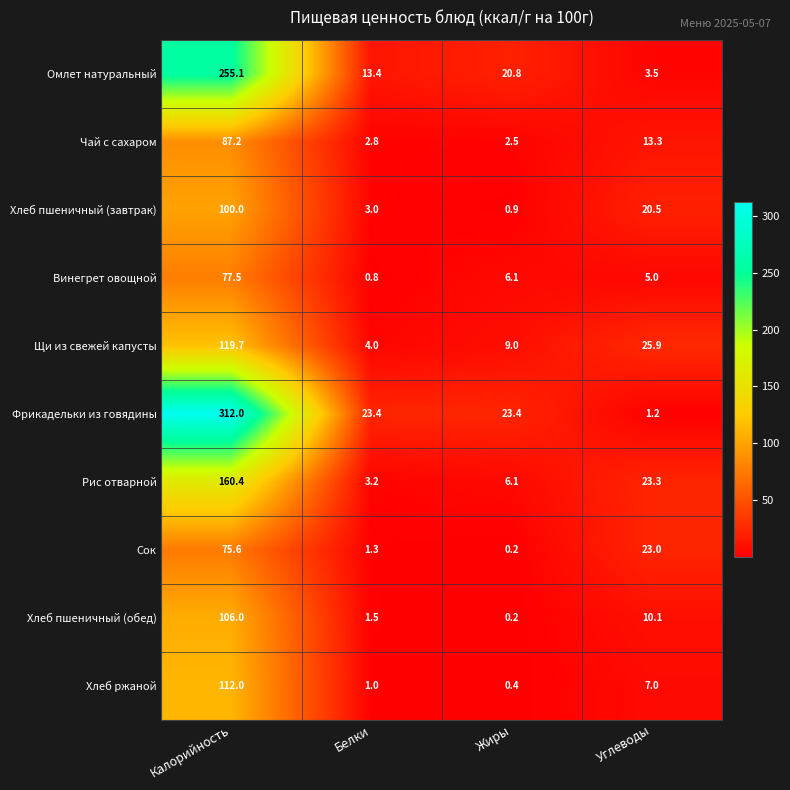

At Калорийность, list the series in order from largest to smallest.

Фрикадельки из говядины, Омлет натуральный, Рис отварной, Щи из свежей капусты, Хлеб ржаной, Хлеб пшеничный (обед), Хлеб пшеничный (завтрак), Чай с сахаром, Винегрет овощной, Сок